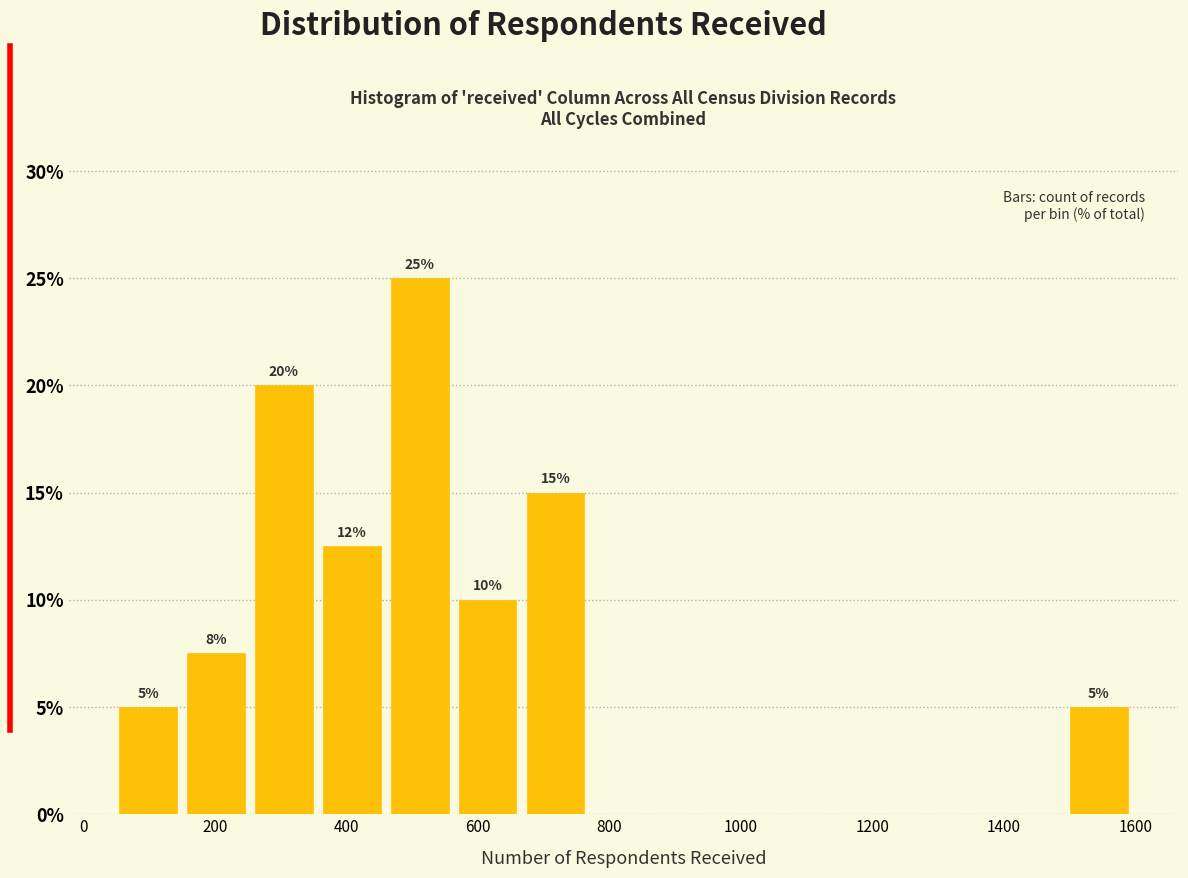

Over which range of the x-axis is the bar tallest?

460 to 560